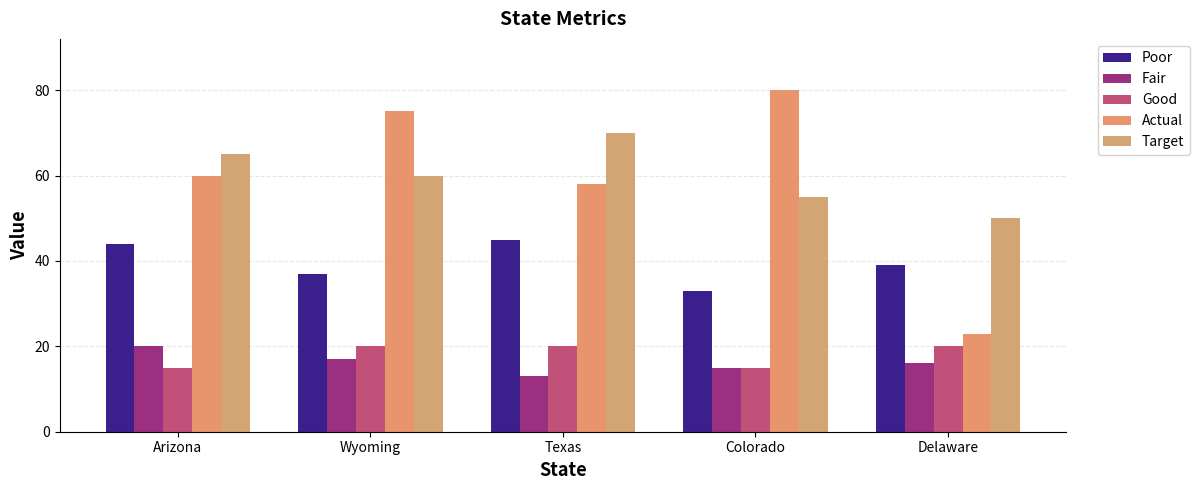

What value does the Fair series have at Colorado?

15